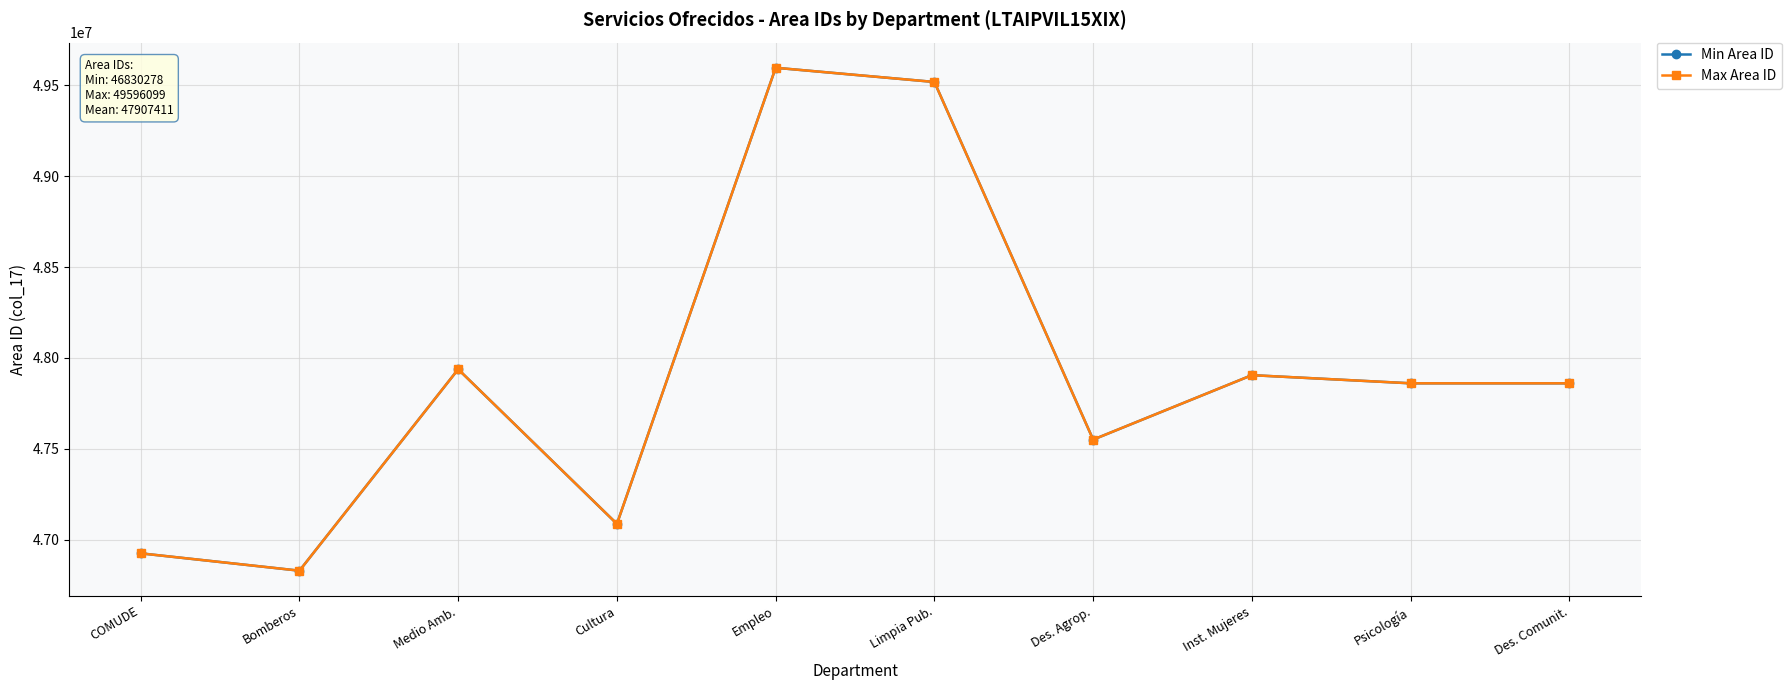

What is the label of the 6th point from the right?

Empleo